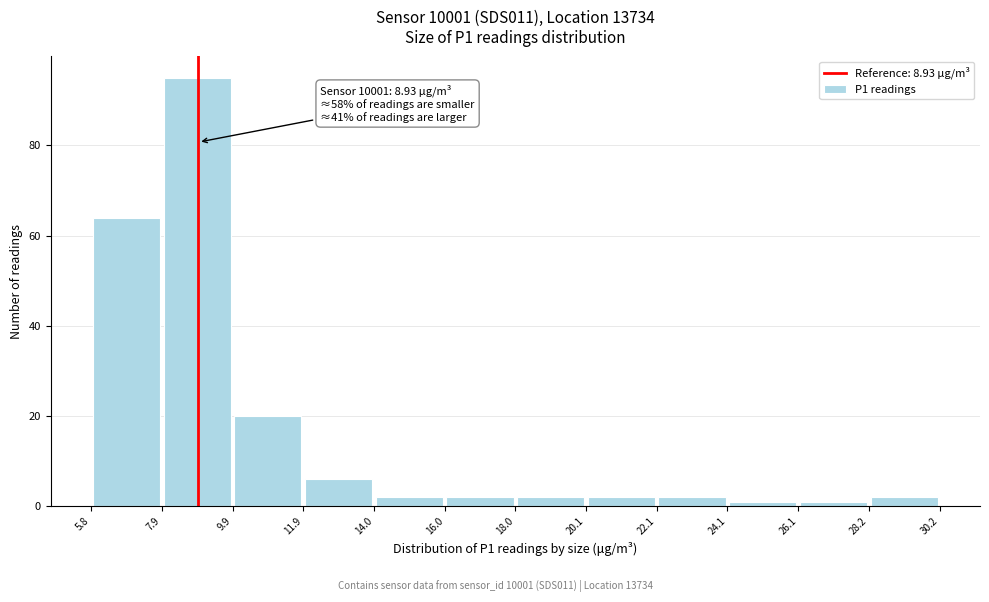

Which range on the x-axis has the tallest bar?

7.9 to 9.9